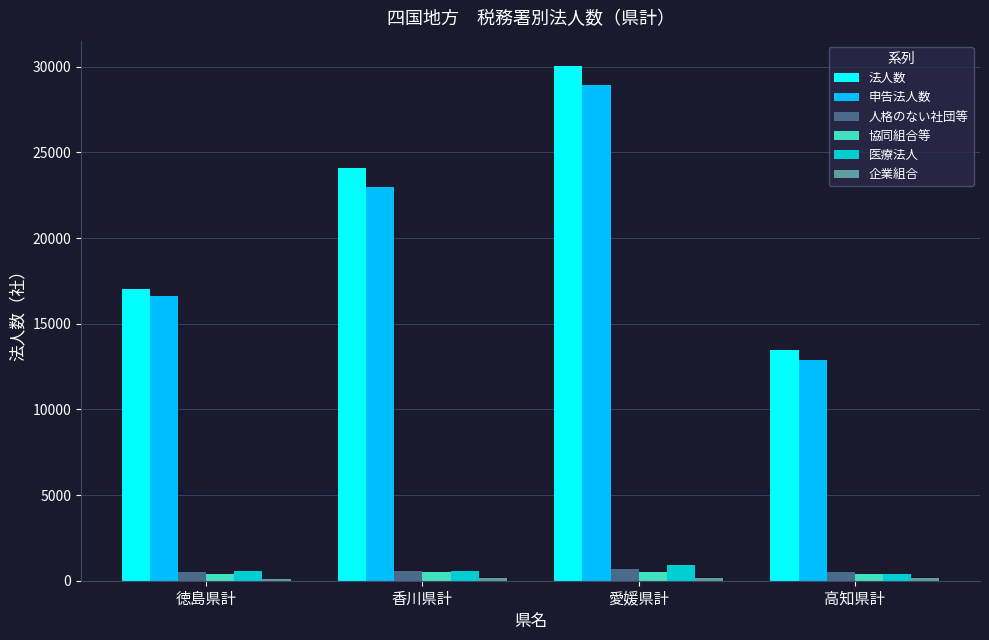

What is the spread (max minus min) of values at 愛媛県計?

29894